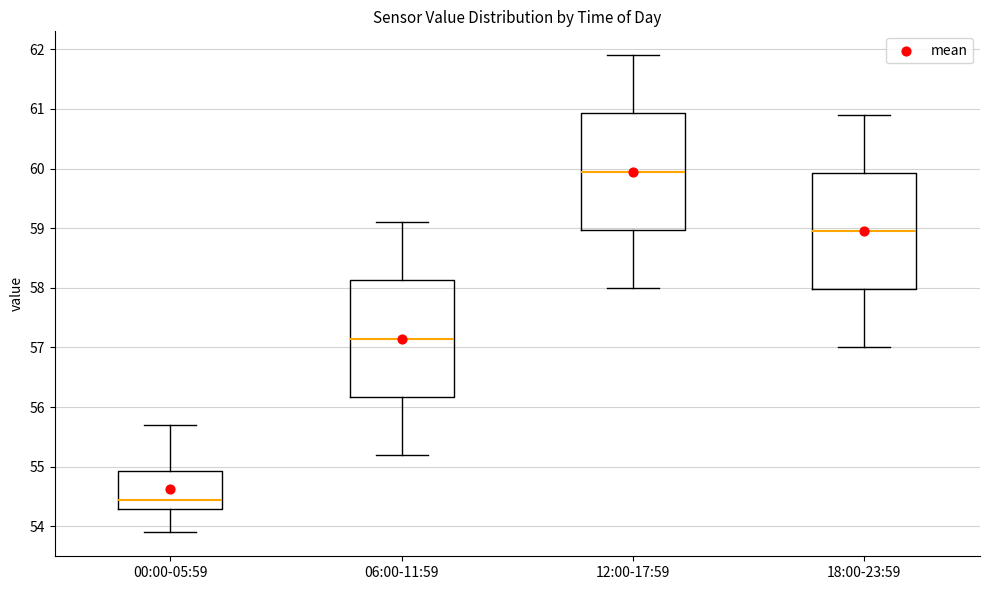

Which box's median line is the highest?

12:00-17:59